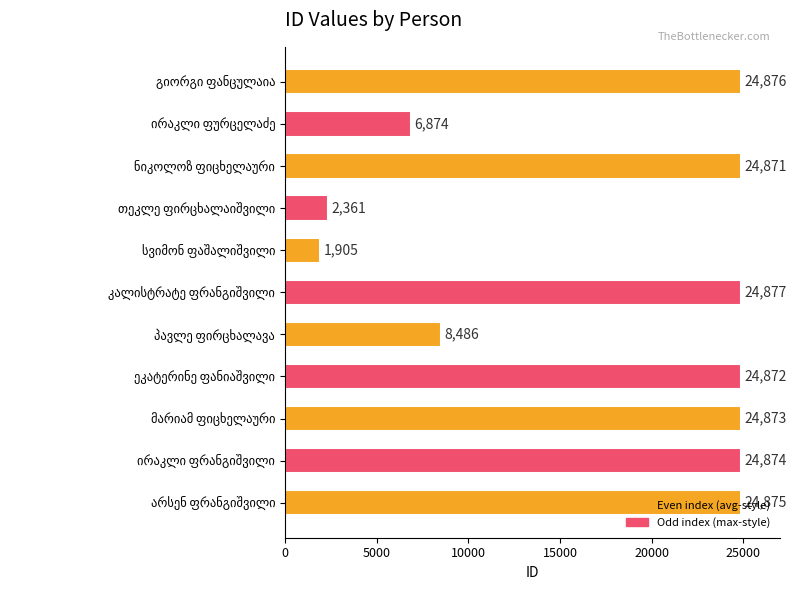

What is the greatest value displayed?

24877